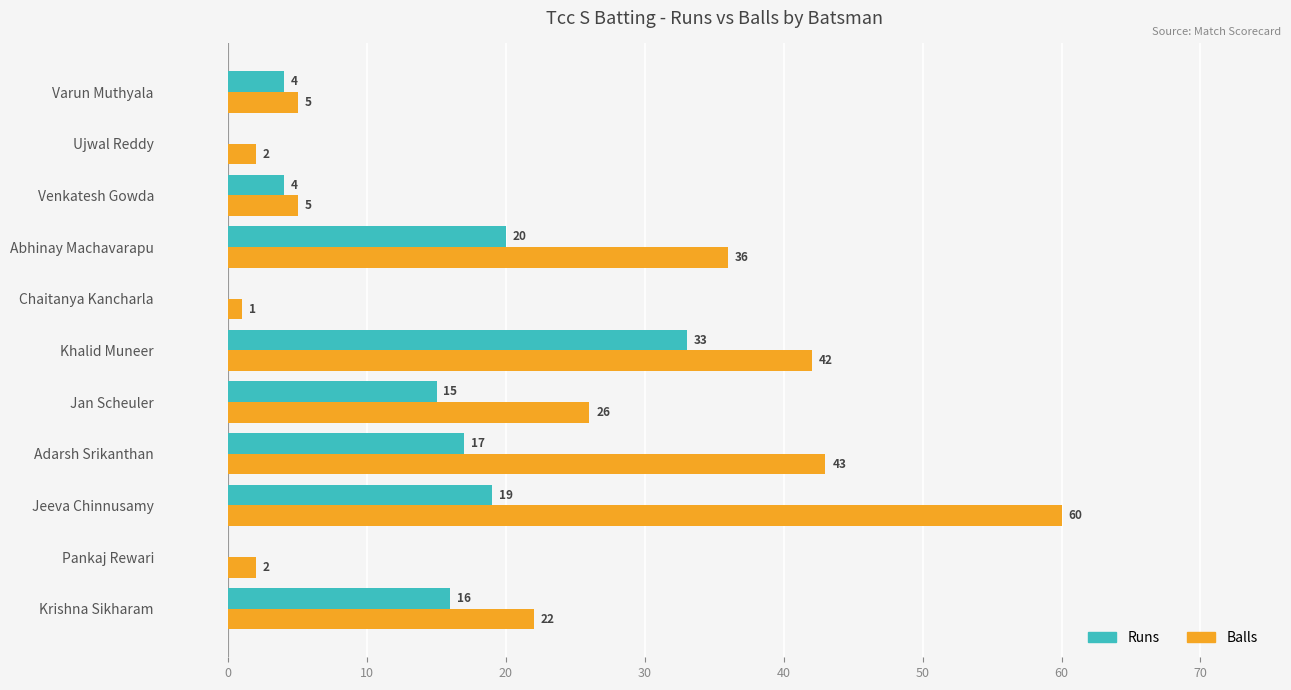

What is the highest value of the Balls series?

60